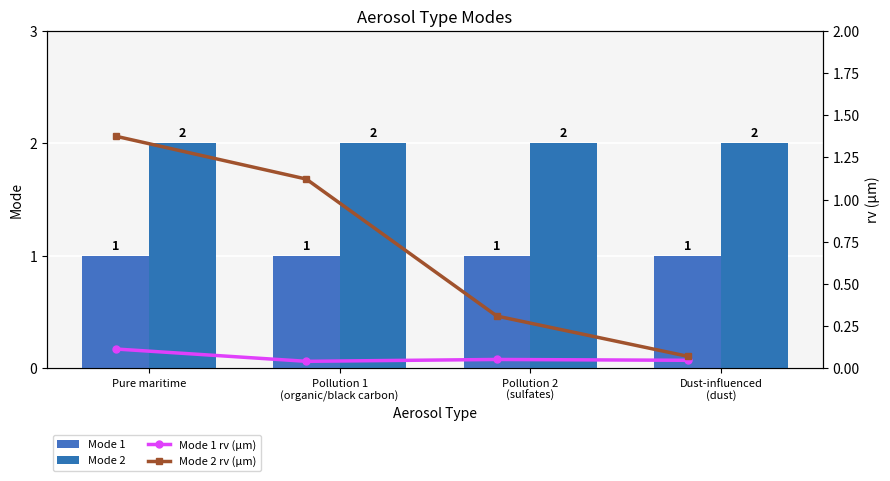

Which series changed the most between Pollution 1
(organic/black carbon) and Dust-influenced
(dust)?

Mode 2 rv (µm)